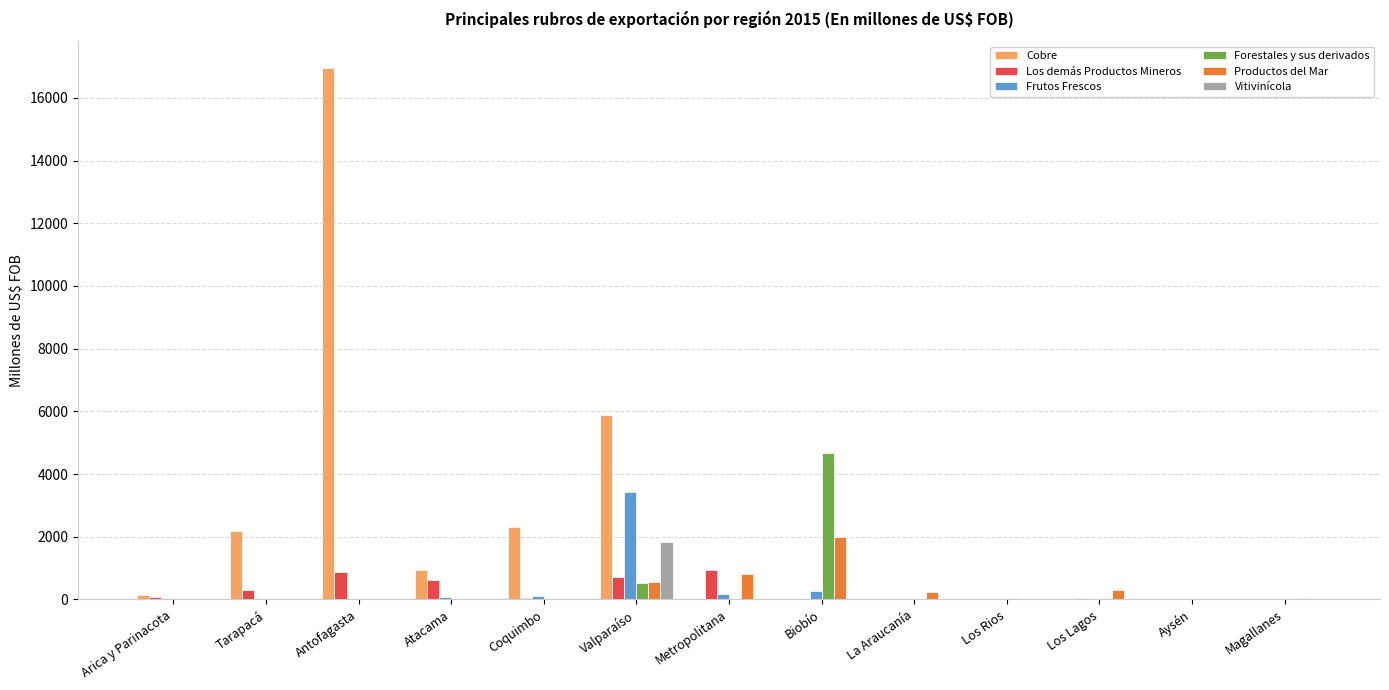

What is the approximate value of Frutos Frescos at Biobío?

263.9